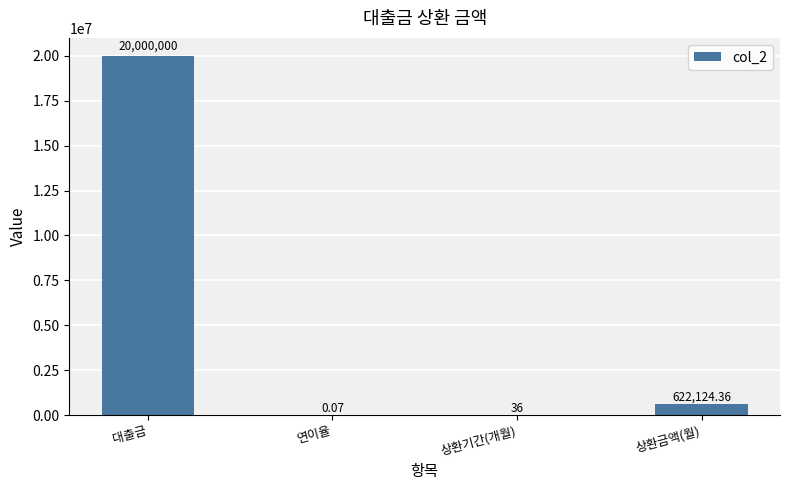

At which label is the value closest to 10000000?

상환금액(월)